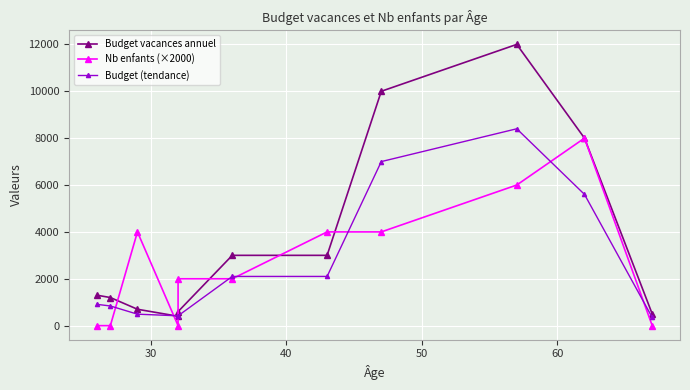

How many intersections are there between Budget vacances annuel and Nb enfants (×2000)?

6